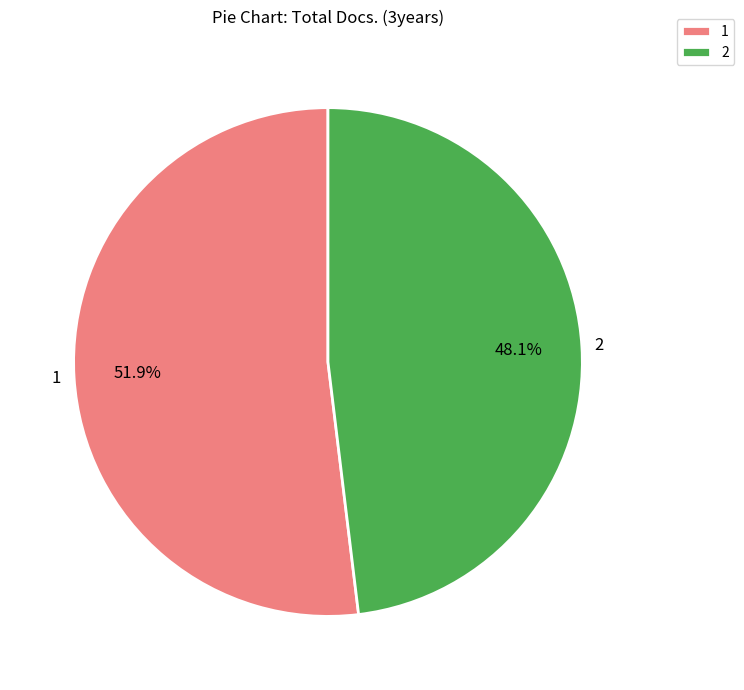

To the nearest percent, what is the difference between the 1 and 2 slice percentages?

4%